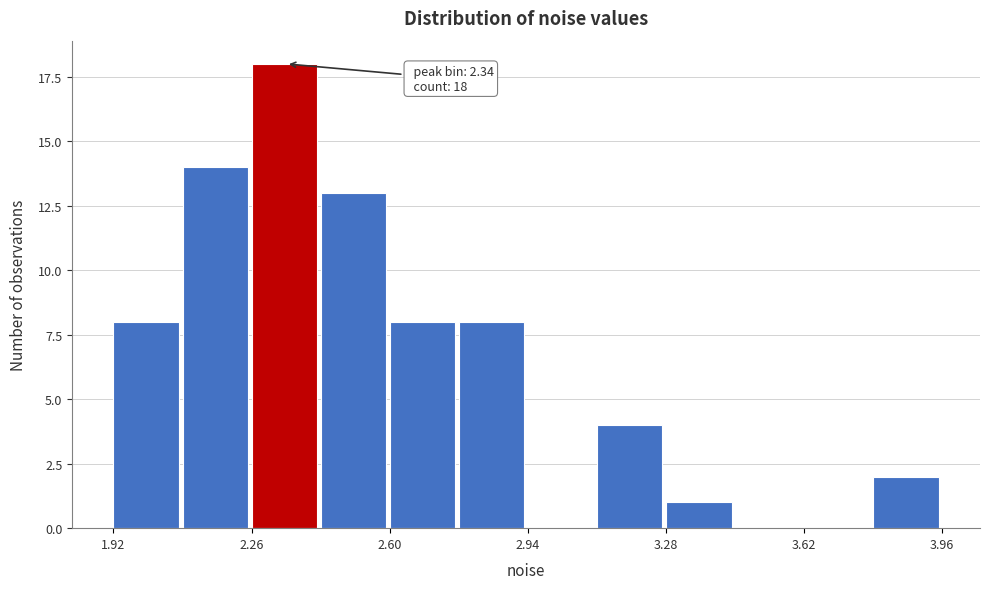

Read against the x-axis, roughly where is the centre of the tallest bar?

2.35